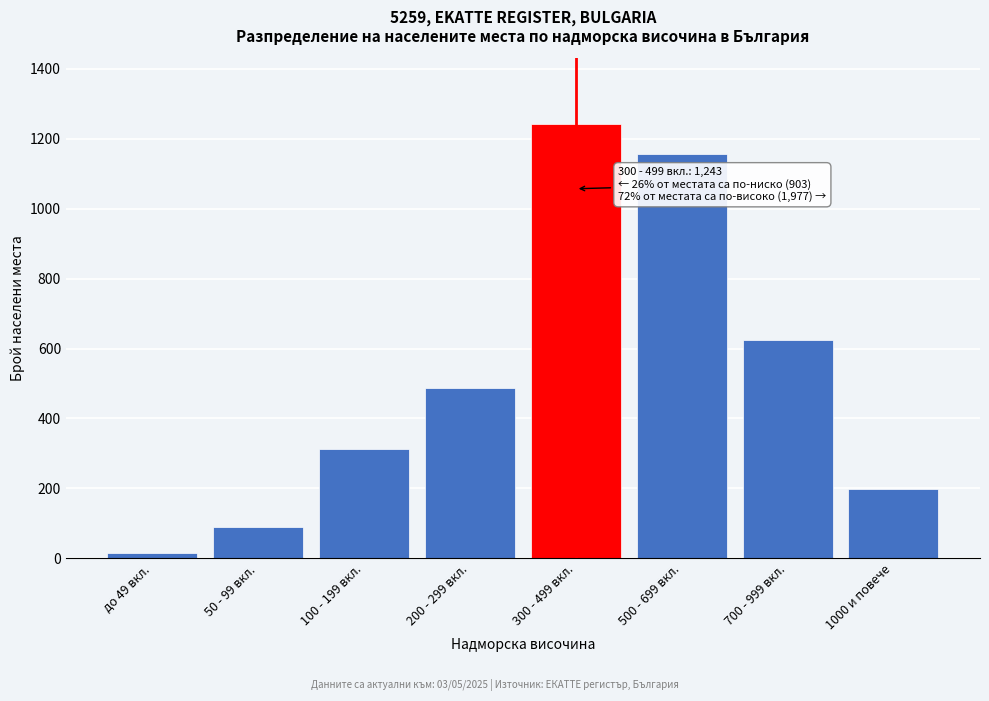

Reading right to left, what are all the values shown in this chart?

1000 и повече=198	700 - 999 вкл.=623	500 - 699 вкл.=1156	300 - 499 вкл.=1243	200 - 299 вкл.=487	100 - 199 вкл.=312	50 - 99 вкл.=89	до 49 вкл.=15